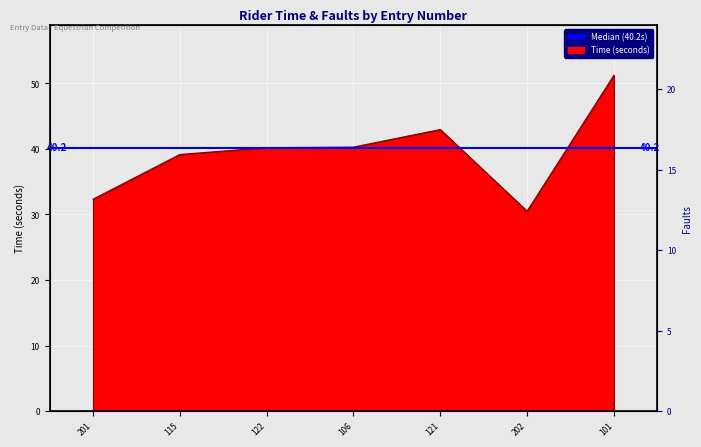

List the labels in order of value, smallest first.

202, 201, 115, 122, 106, 121, 101